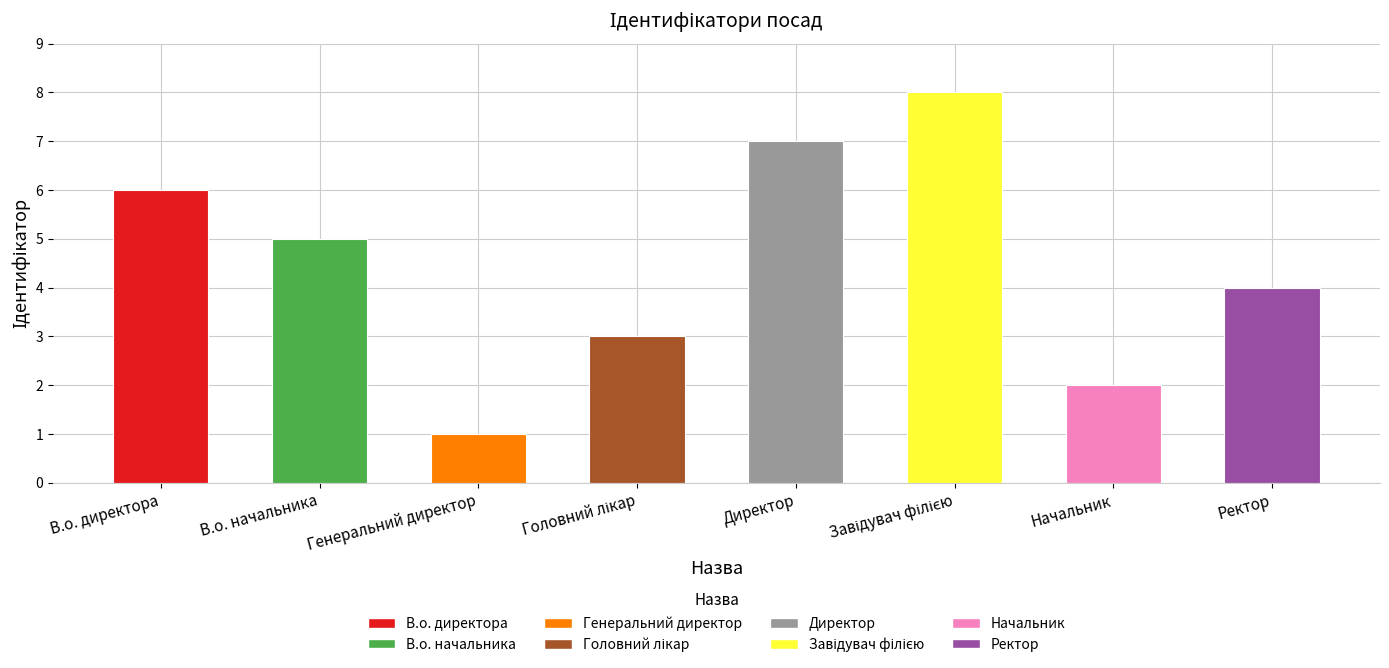

What is the change in value from В.о. директора to Директор?

+1